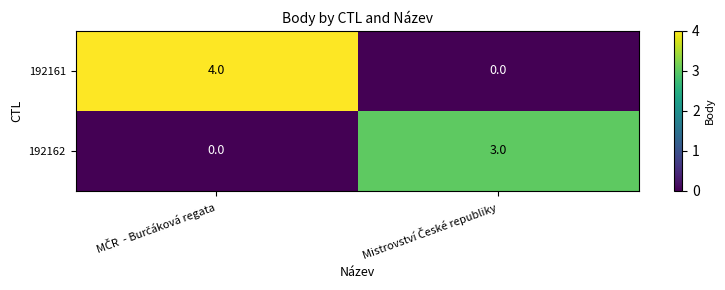

Which series has the widest spread of values?

192161